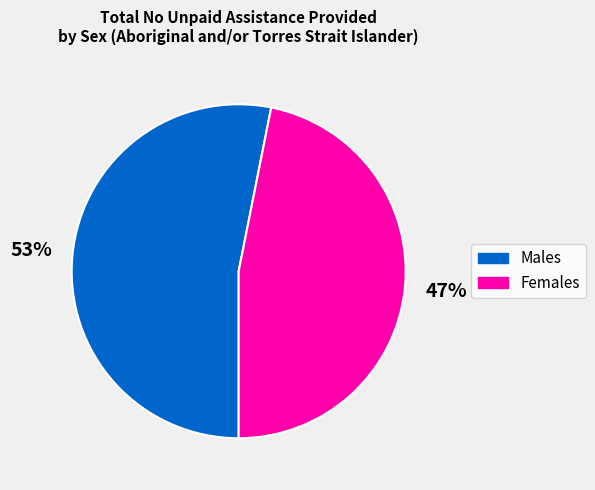

Which slice is the largest?

Males